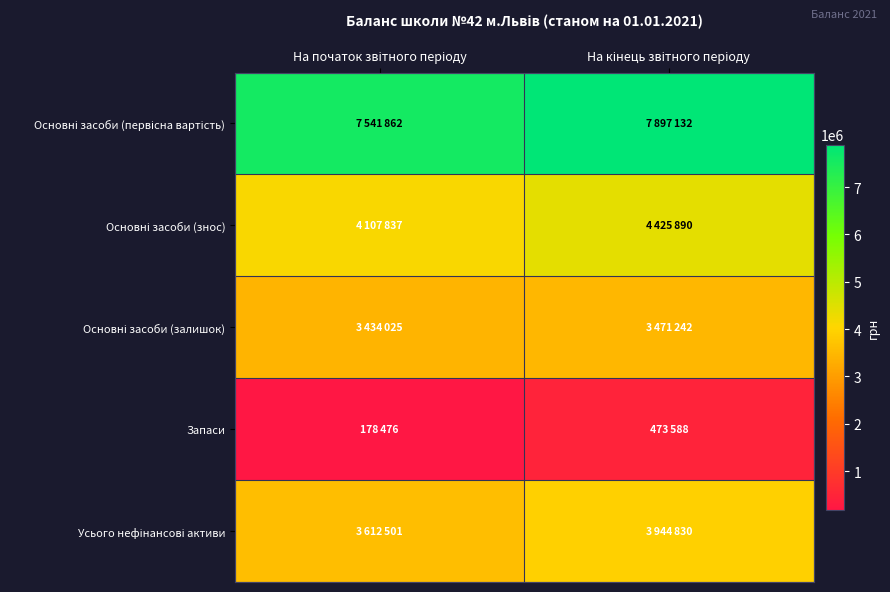

Which series has the widest spread of values?

Основні засоби (первісна вартість)